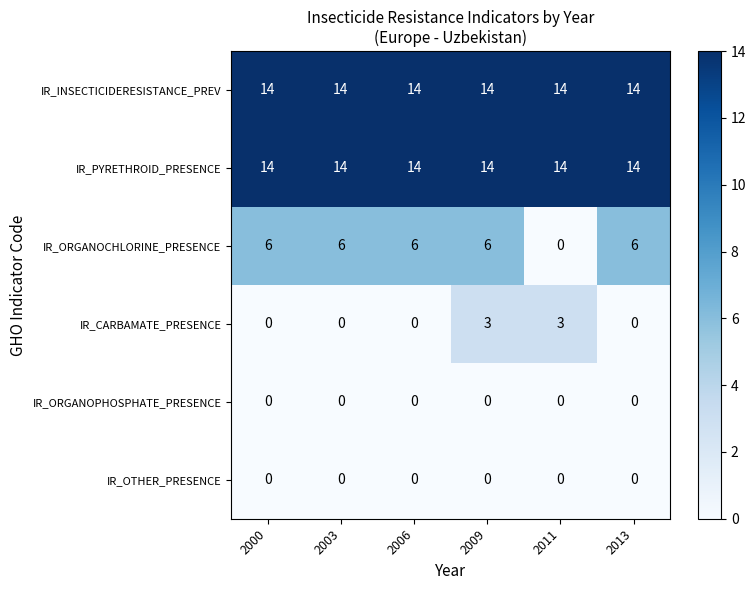

What is the spread (max minus min) of values at 2003?

14